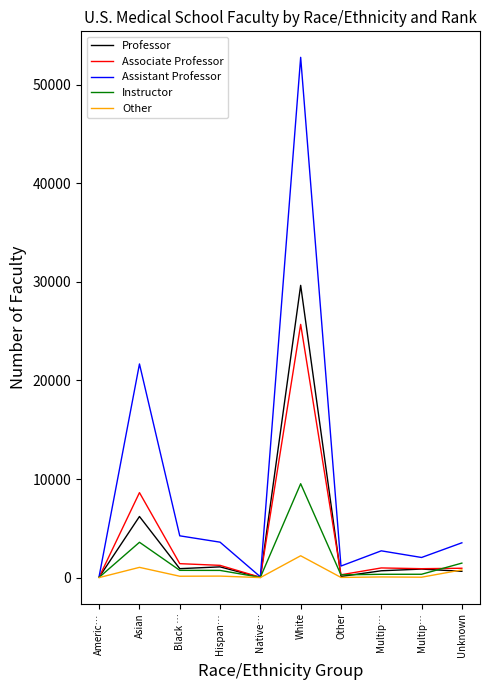

Reading right to left, extract all data points from this chart.

Professor: 642	868	694	117	29638	15	1091	909	6199	51
Associate Professor: 951	906	982	287	25680	35	1244	1416	8620	60
Assistant Professor: 3531	2043	2717	1175	52761	80	3595	4239	21668	142
Instructor: 1471	341	338	281	9523	27	731	738	3584	29
Other: 783	42	69	20	2217	4	155	141	1041	5